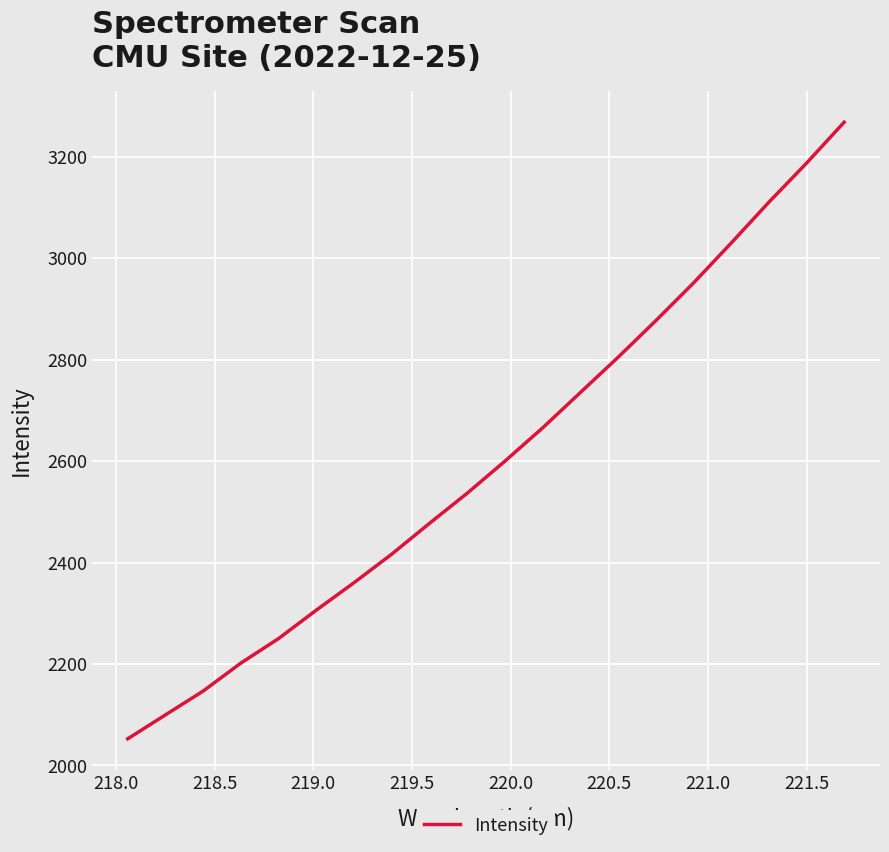

Reading left to right, transcribe all the data shown in this chart.

2052.4	2099.5	2146.5	2201.7	2250.1	2306.1	2360.3	2416.6	2477.3	2536.7	2599.9	2665.5	2735.1	2804.6	2876.7	2951.0	3029.8	3110.3	3187.4	3268.2